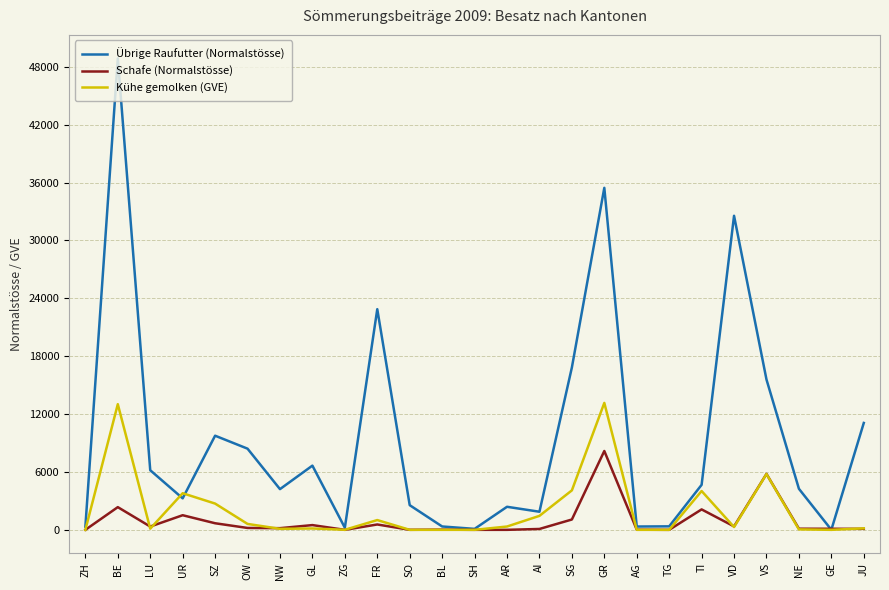

Is it true that Übrige Raufutter (Normalstösse) equals 1224.5 at NW?

False